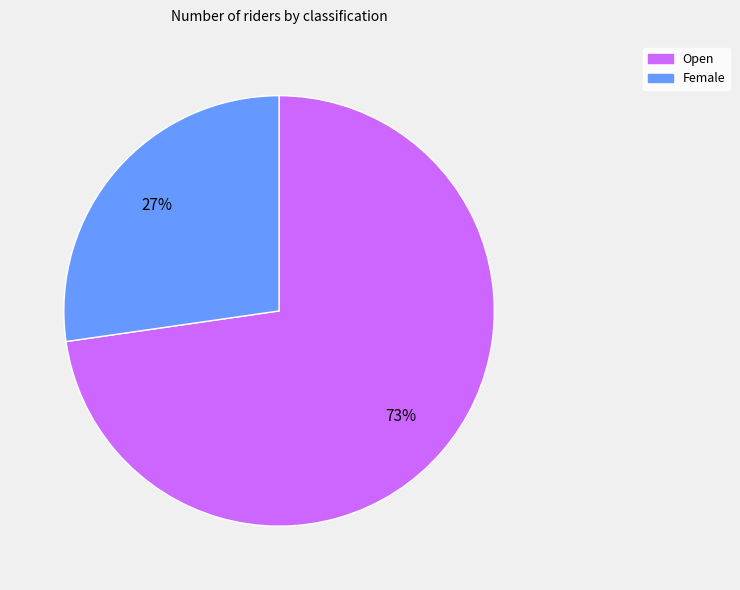

True or false: Female accounts for 27% of the total.

True